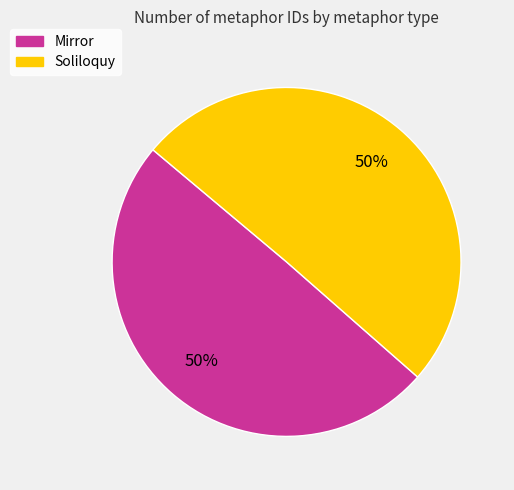

Count the number of slices in the pie.

2